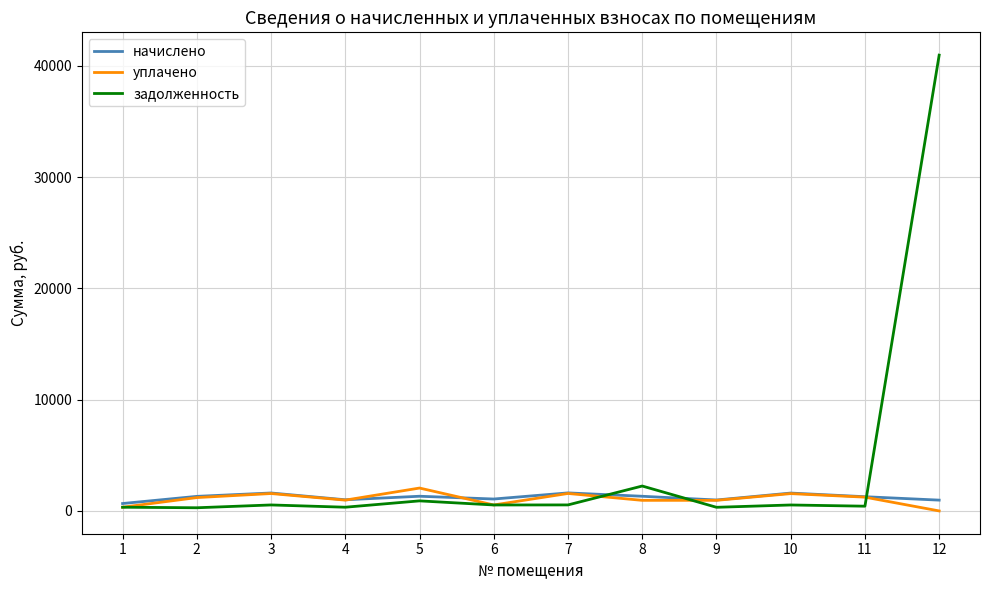

At which category is the sum across all series the highest?

12